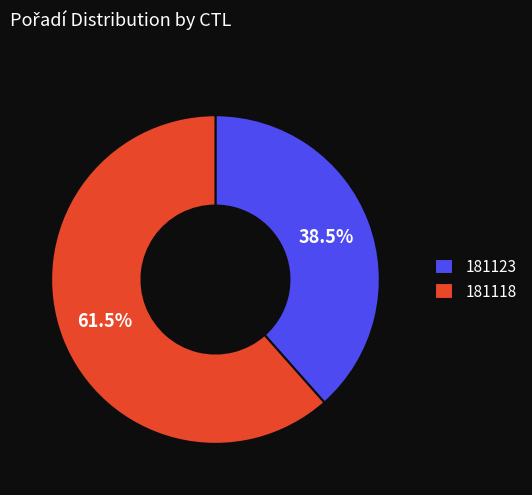

Rank the categories by value from lowest to highest.

181123, 181118